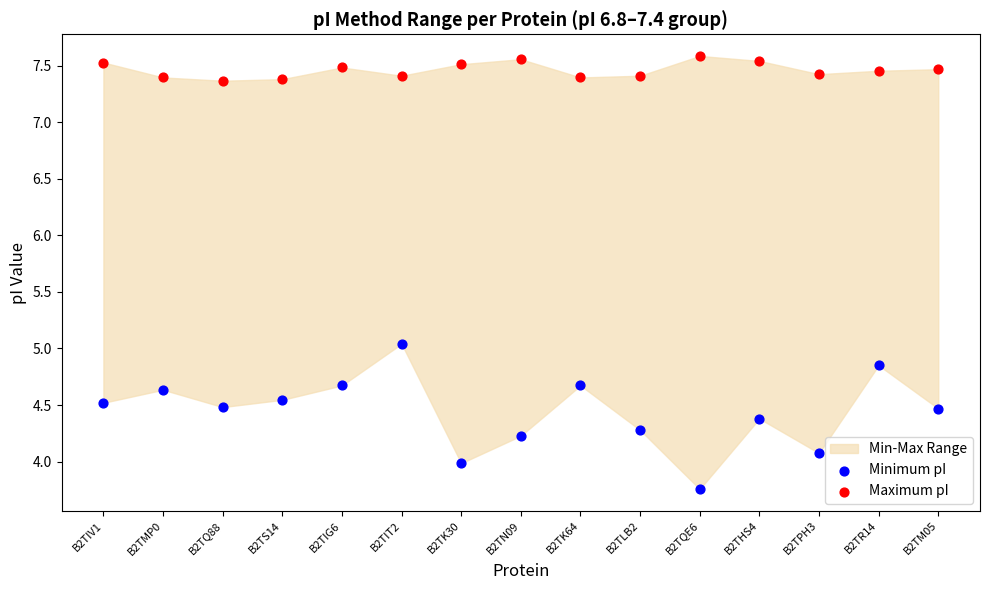

Which series has the largest Y range (max minus min)?

Minimum pI